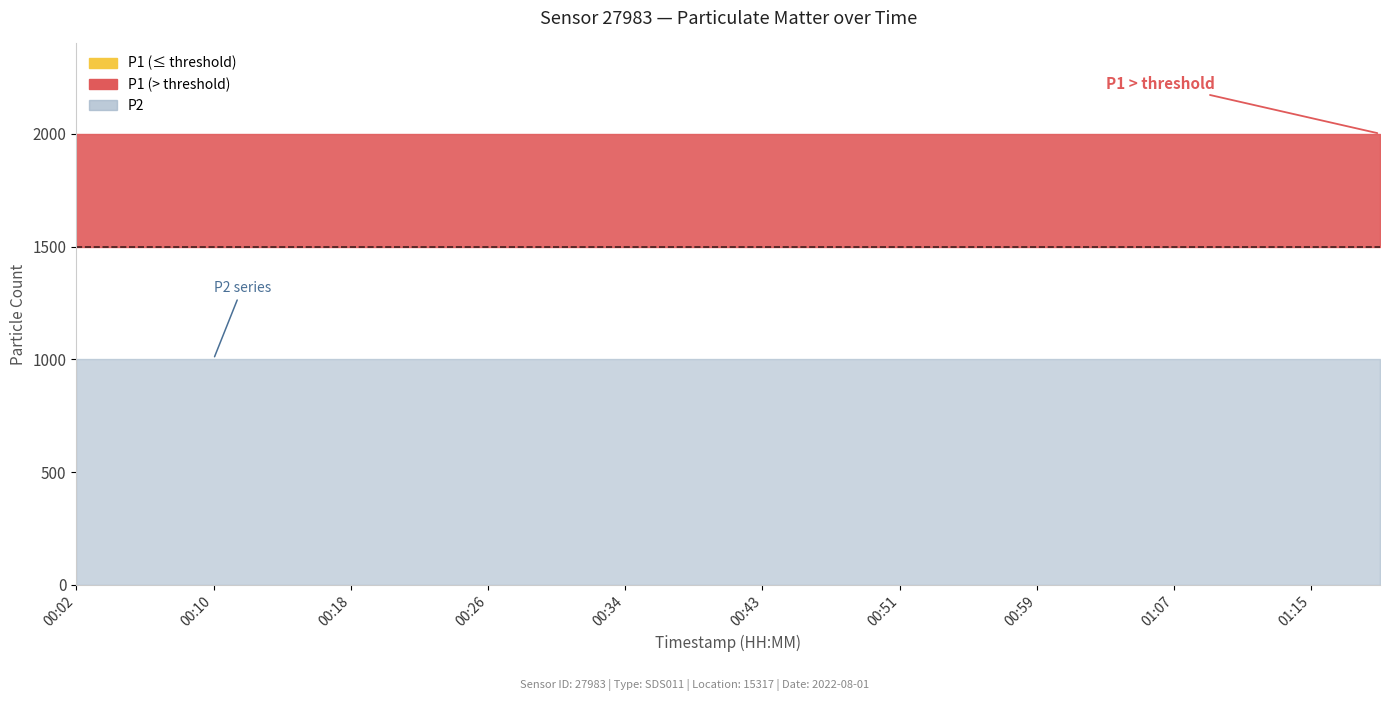

At which label is P2 closest to 999?

00:02